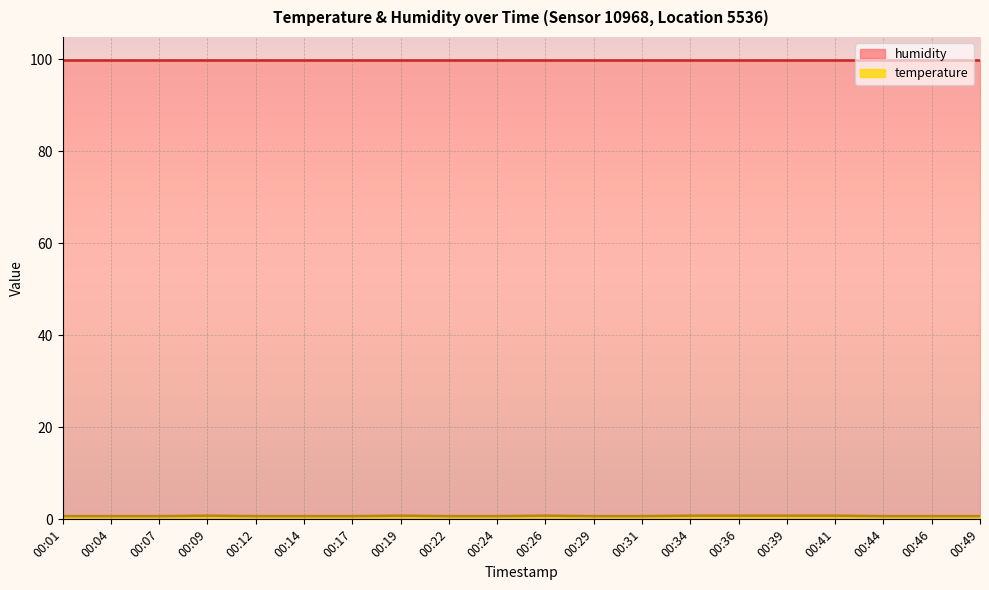

What is the difference between the values at 00:41 and 00:14?

0.1